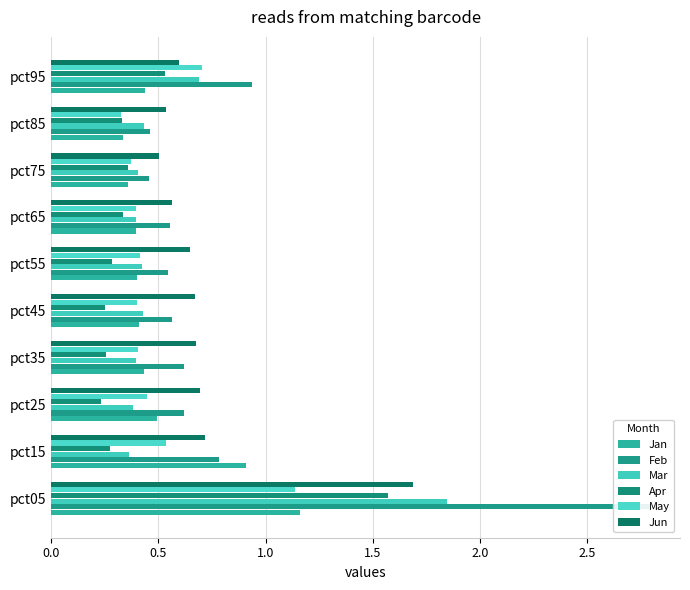

Does the chart contain stacked bars?

No